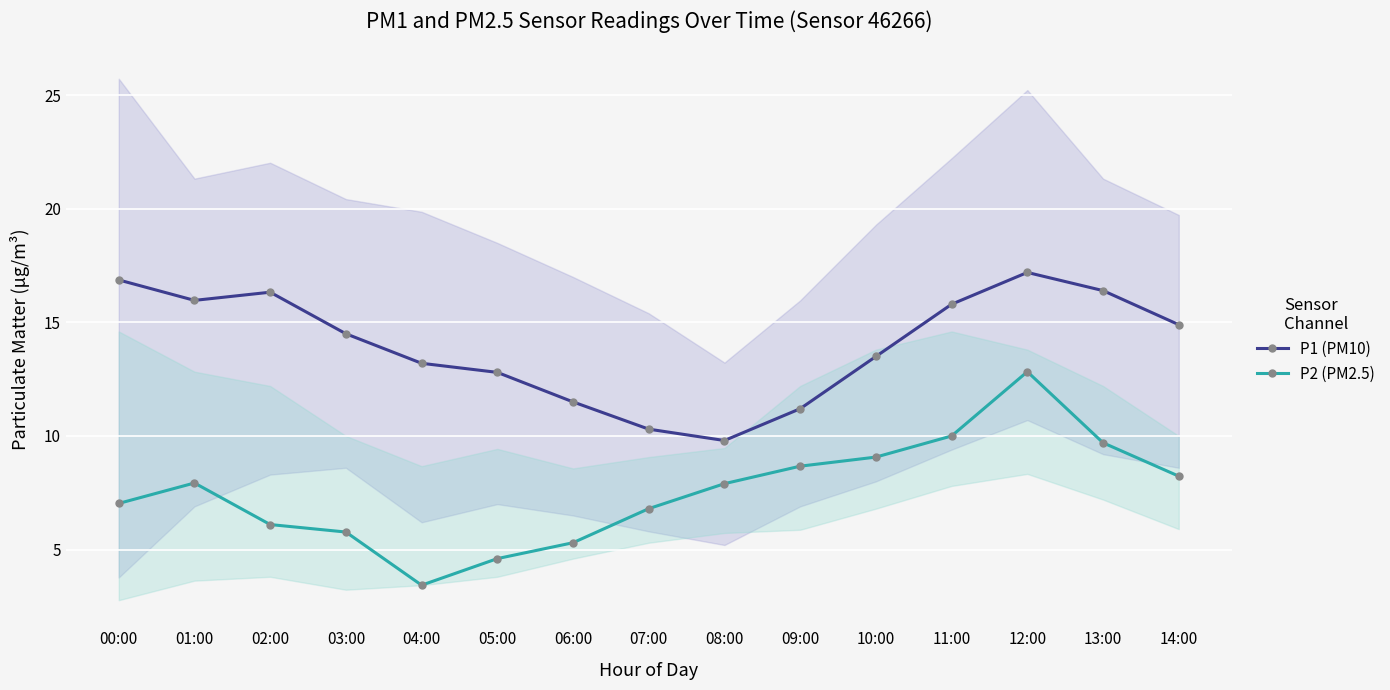

What is the approximate value of P1 (PM10) at 06:00?

11.5